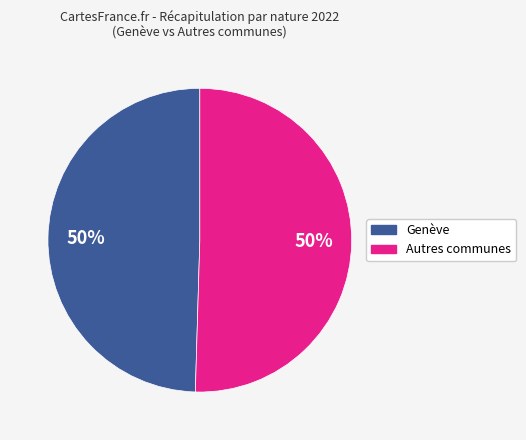

Count the number of slices in the pie.

2